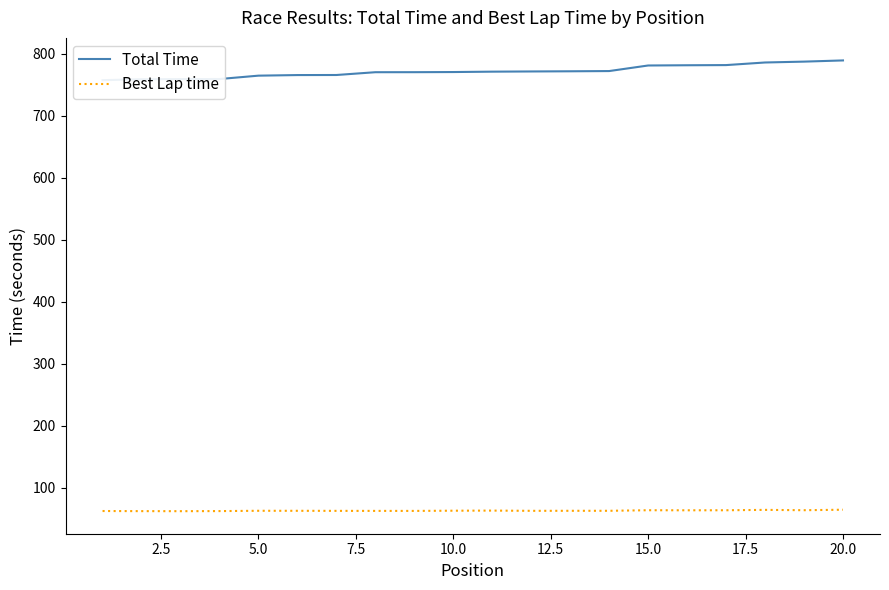

True or false: Total Time has more than 2 interior local peaks.

False